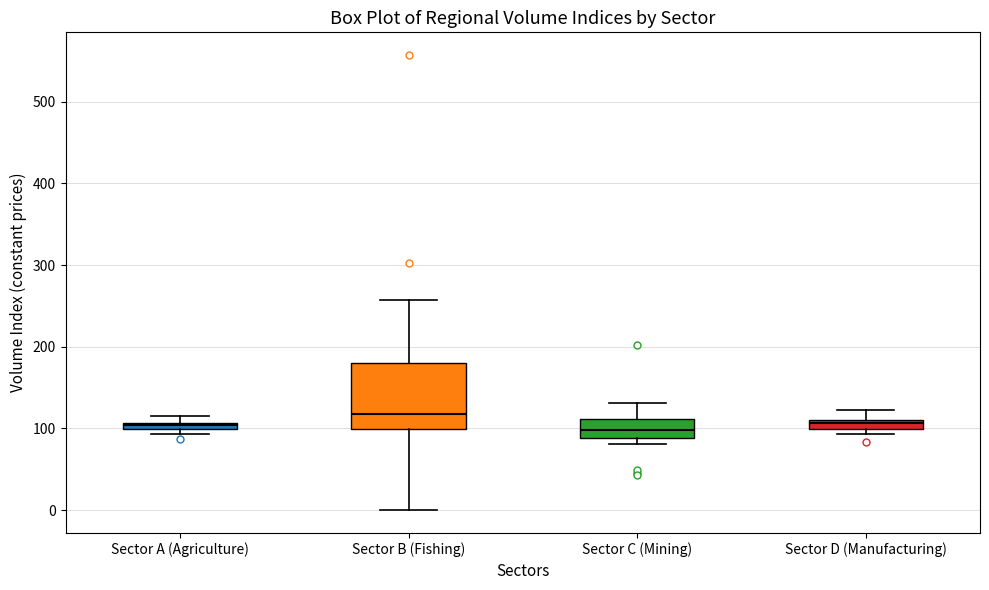

Where is the upper edge of the box for Sector B (Fishing) on the y-axis? The values are not printed on the chart, so give them approximately, as read against the axis.

180